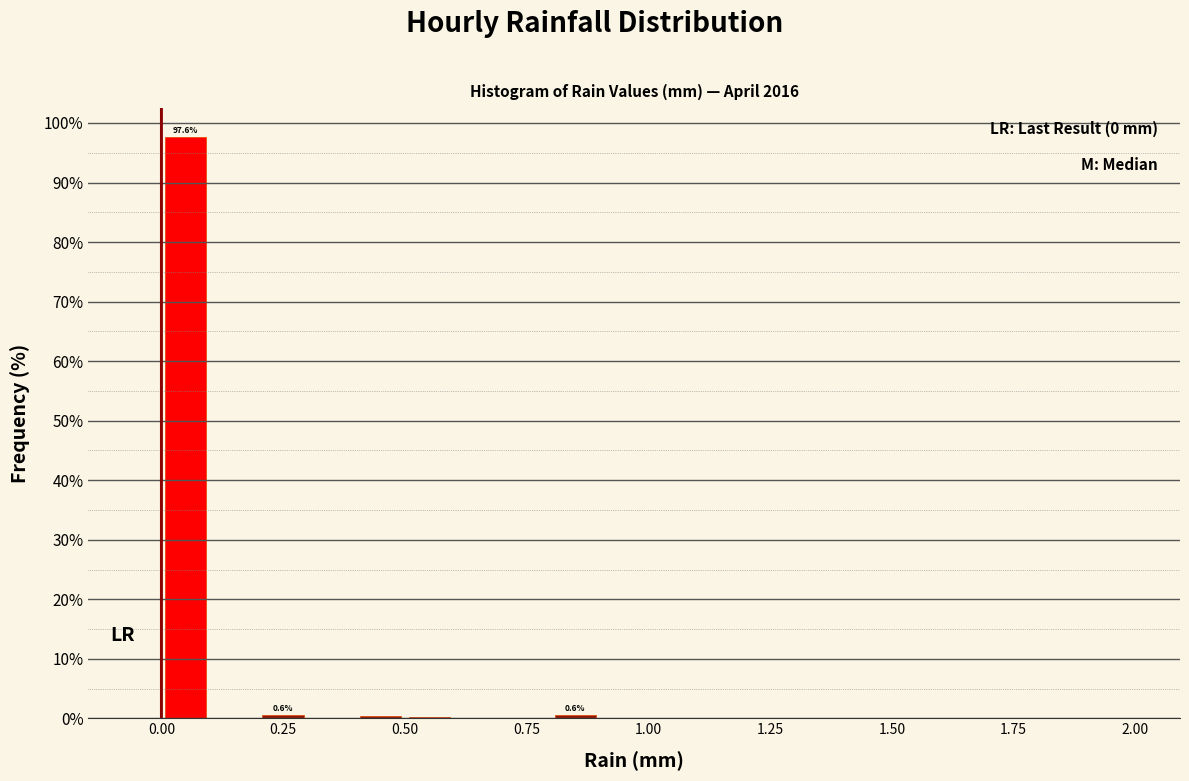

Around what value on the x-axis is the tallest bar? Give the approximate position of its centre, as read against the axis.

0.05